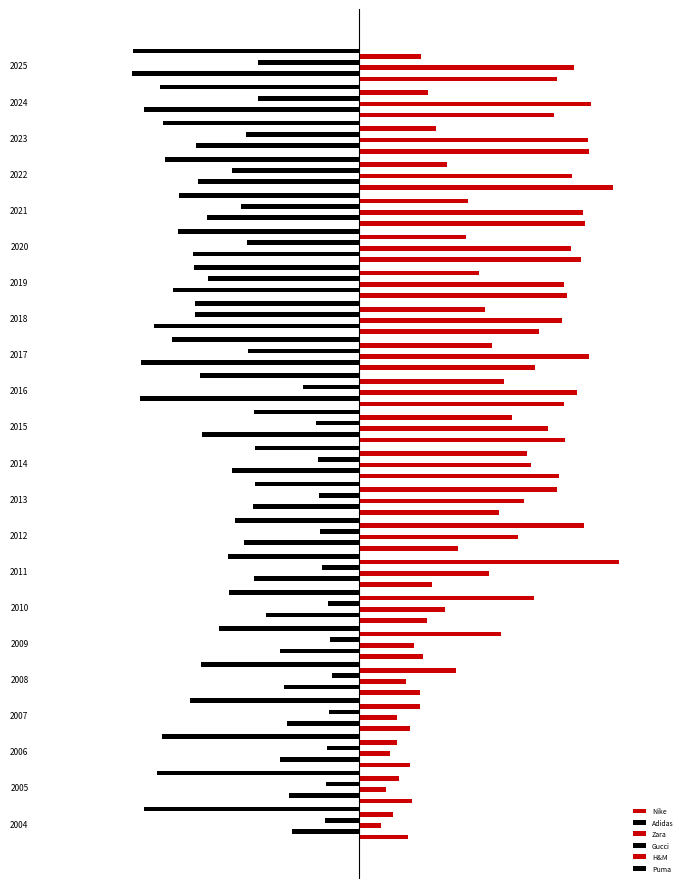

What are all the series names shown in the legend?

Nike, Adidas, Zara, Gucci, H&M, Puma